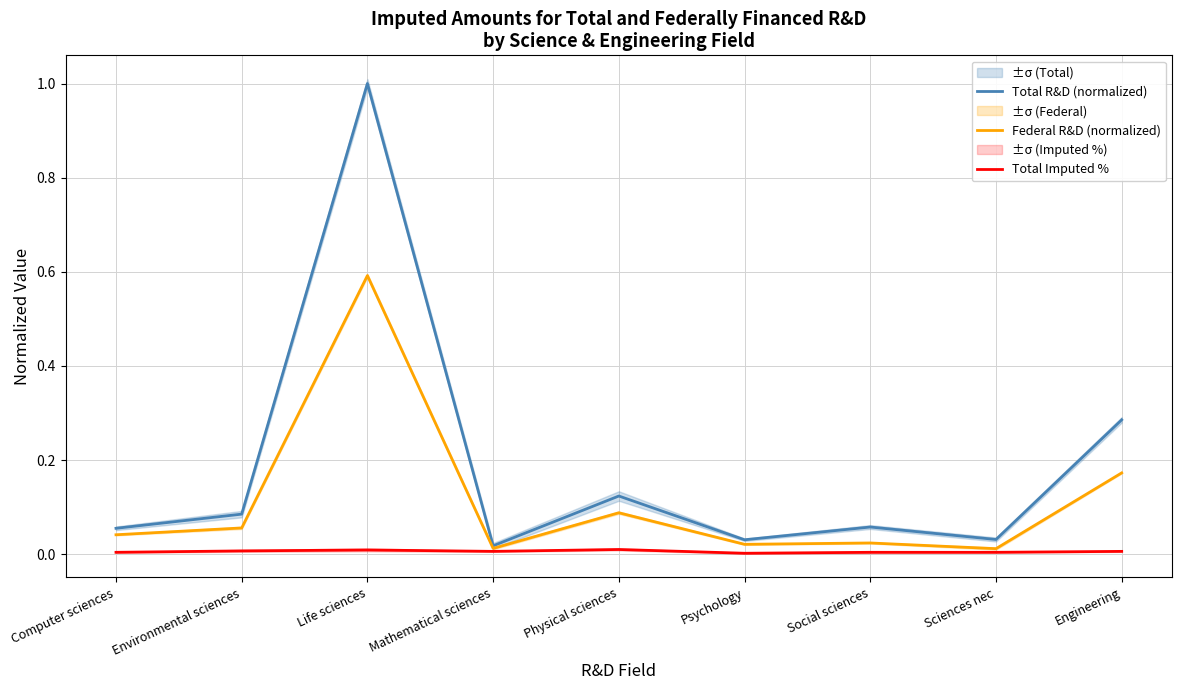

True or false: Total Imputed % and Federal R&D (normalized) intersect in this chart.

False